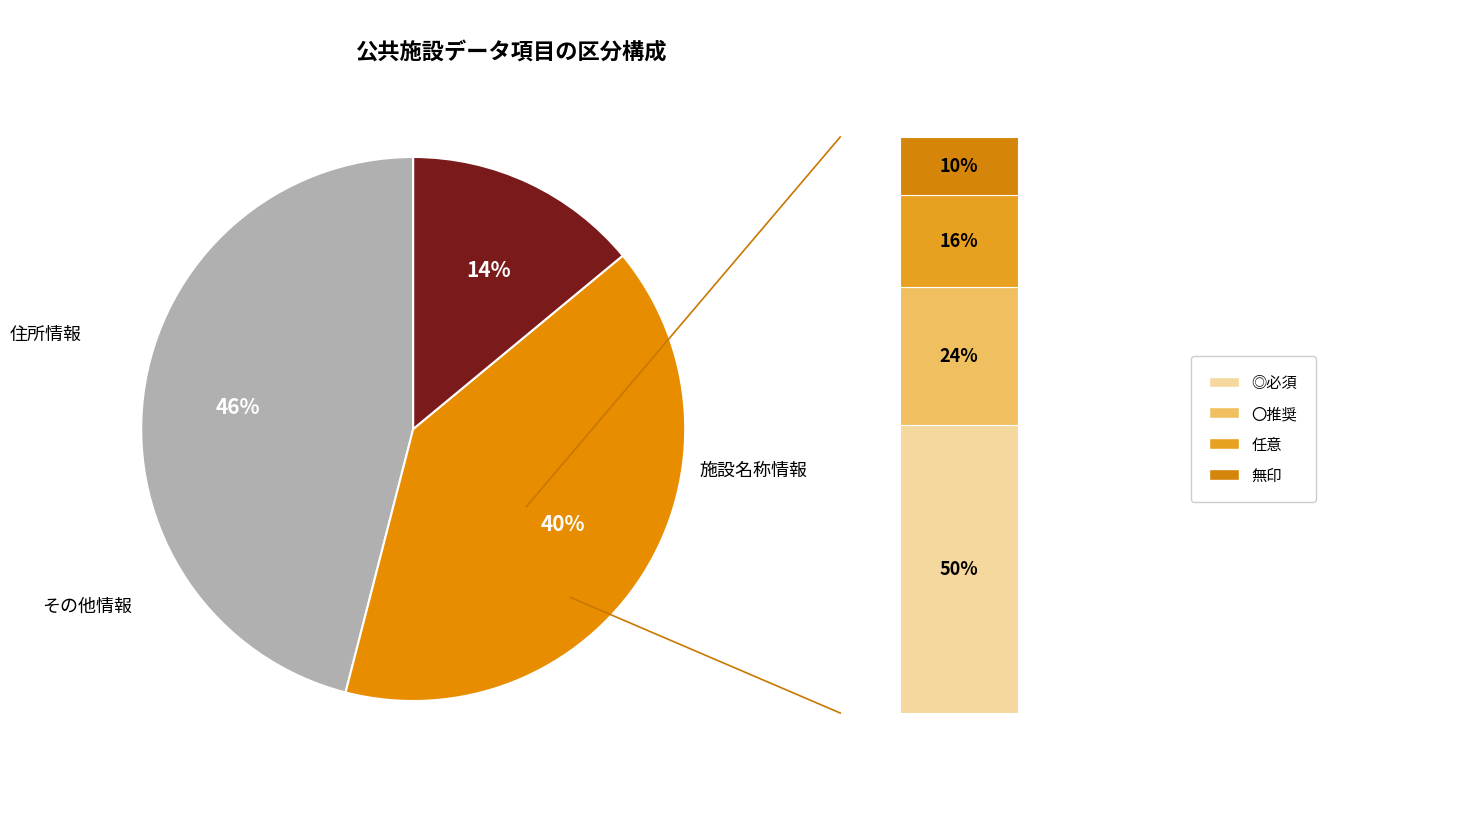

Is it true that 所在地_都道府県 is 46% of the pie?

True